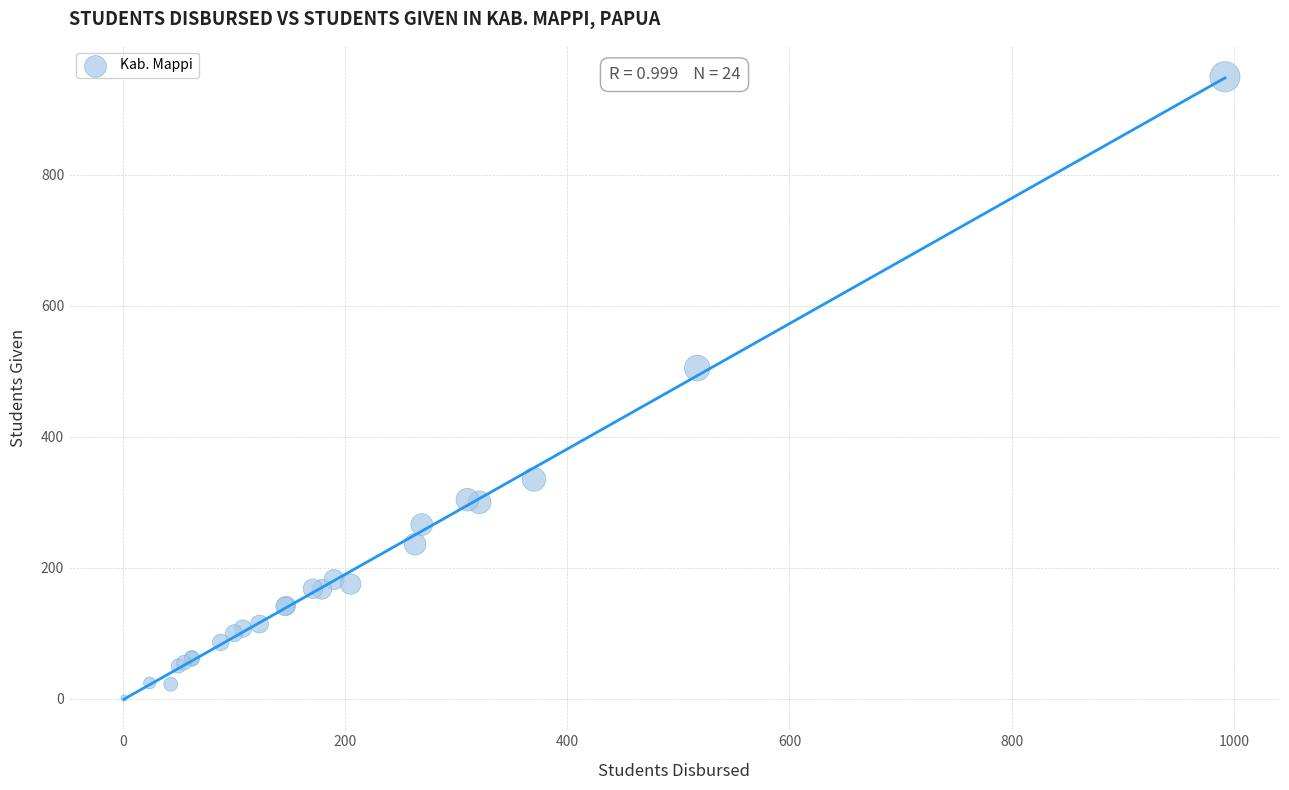

What Y value in the scatter plot is closest to 475?

505